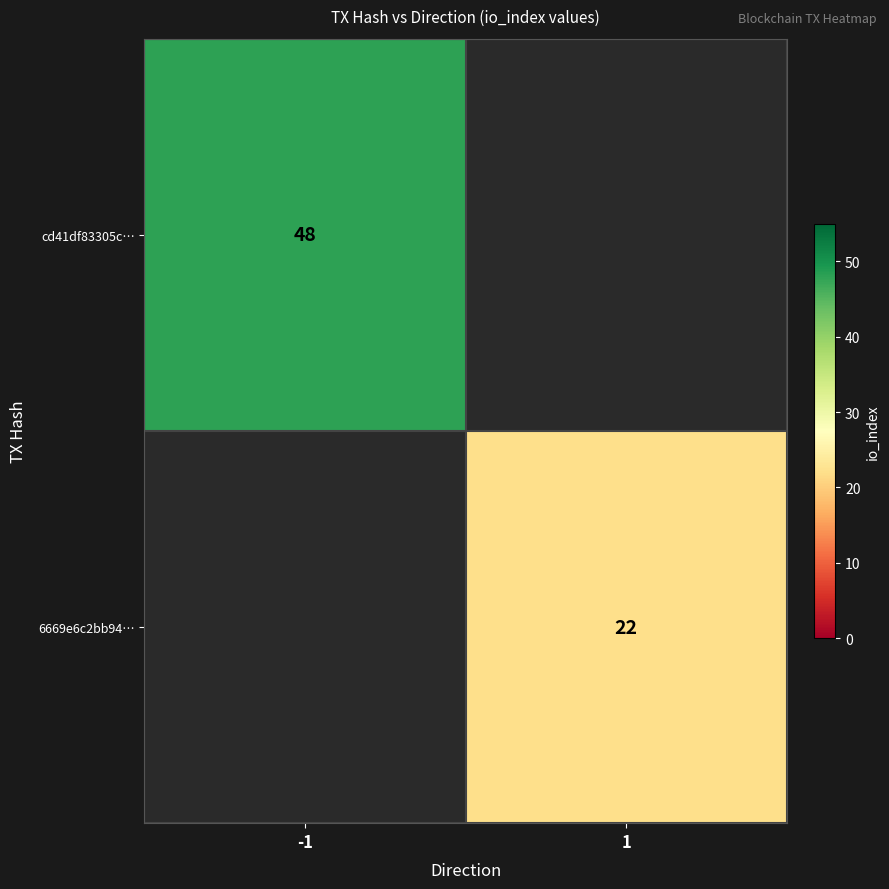

The 6669e6c2bb94… series shows 22 at 1. True or false?

True